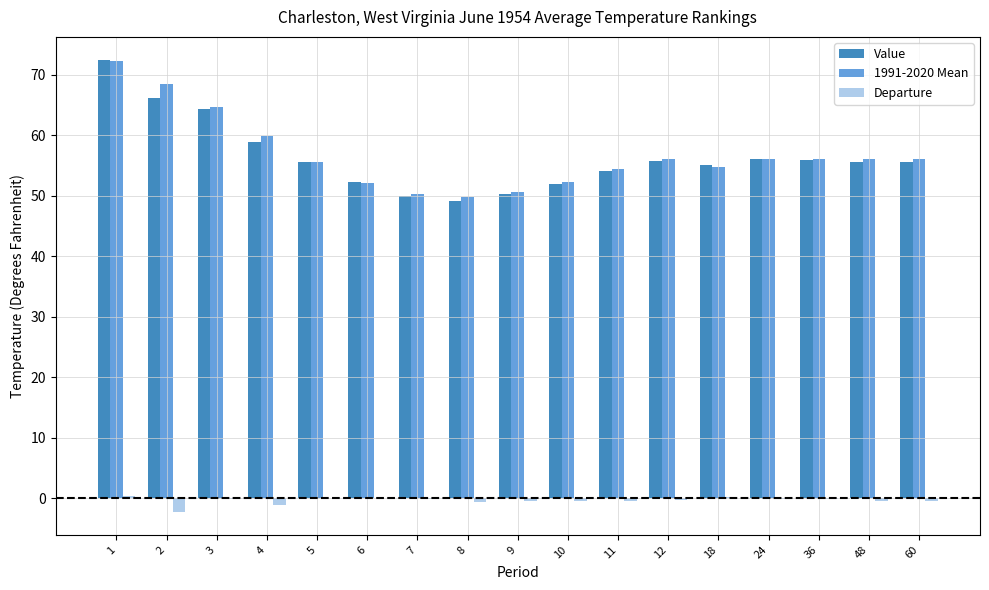

What is the maximum value for Value?

72.5